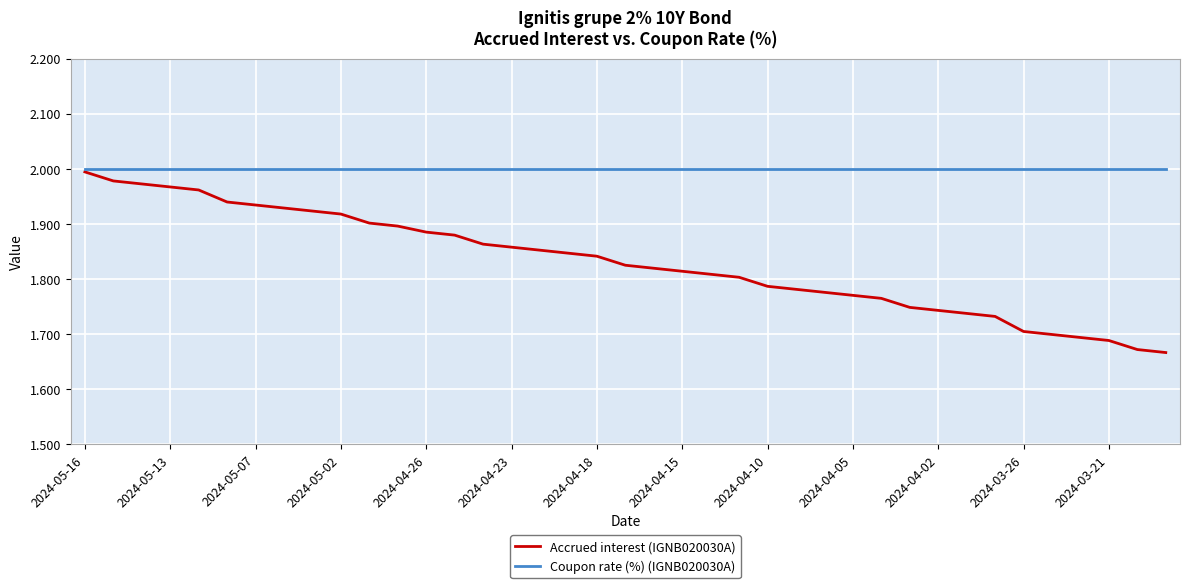

What is the sum of all Coupon rate (%) (IGNB020030A) values?

78.0